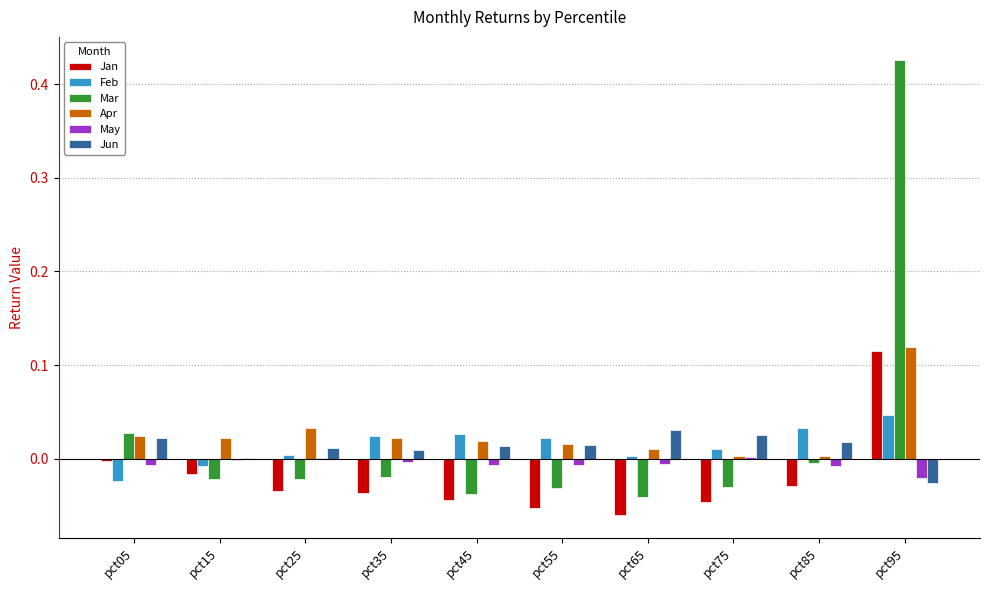

At which category is the sum across all series the highest?

pct95